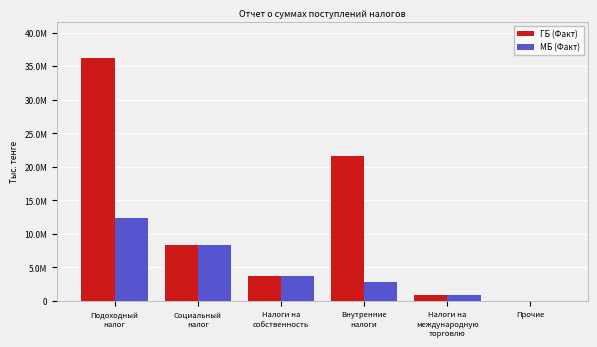

What are all the series names shown in the legend?

ГБ (Факт), МБ (Факт)